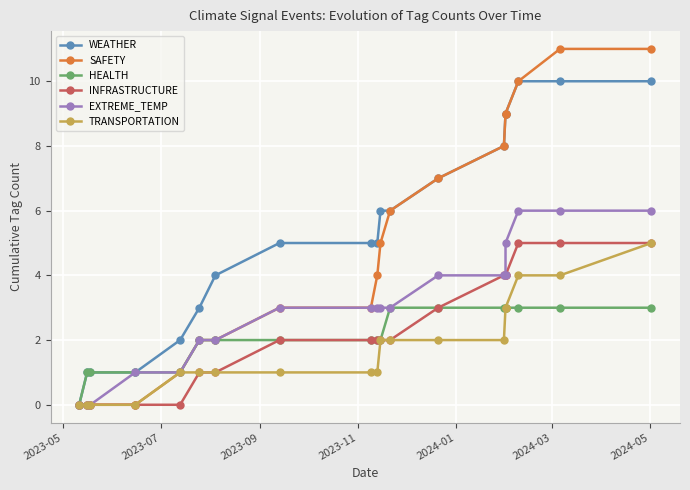

How many lines are shown in the chart?

6